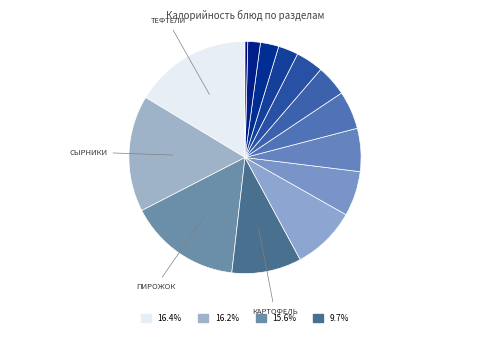

Count the number of slices in the pie.

14